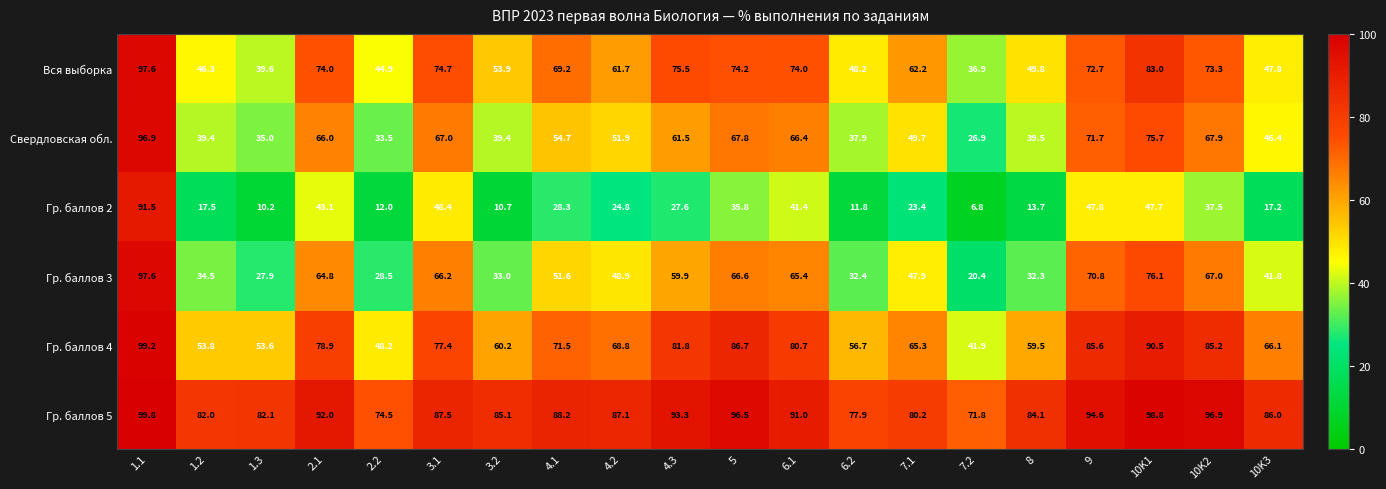

Where is Вся выборка nearest to the value 67?

4.1